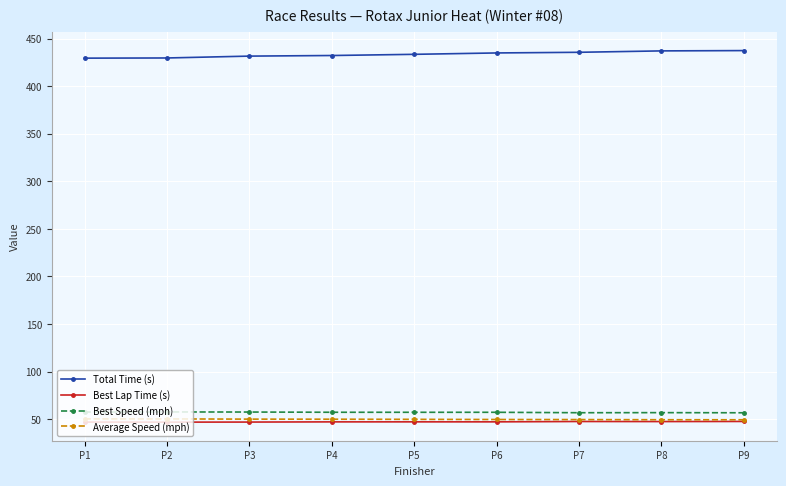

What is the value of the Total Time (s) point at the 5th from the left?

433.5